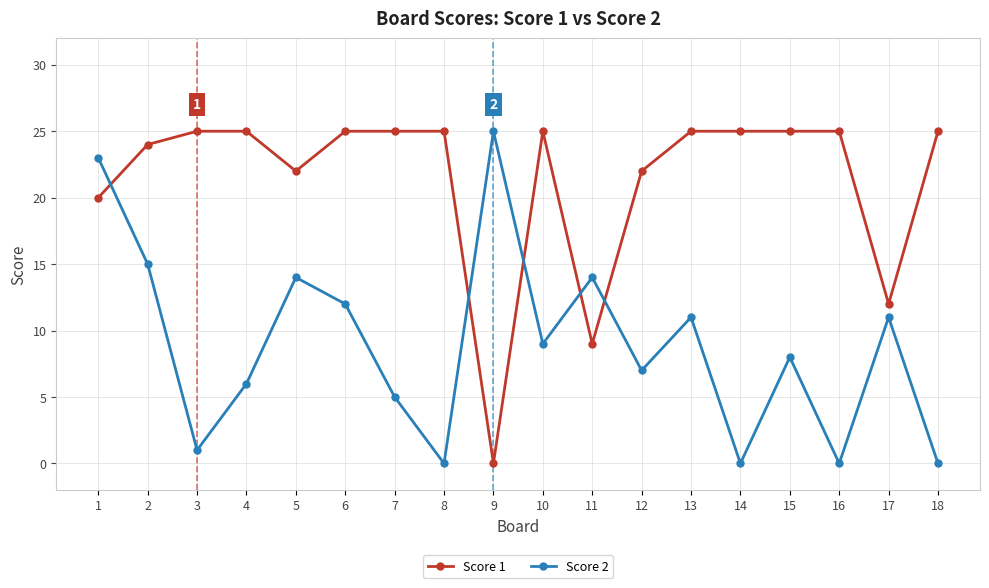

The value of Score 1 at 18 is 25. True or false?

True